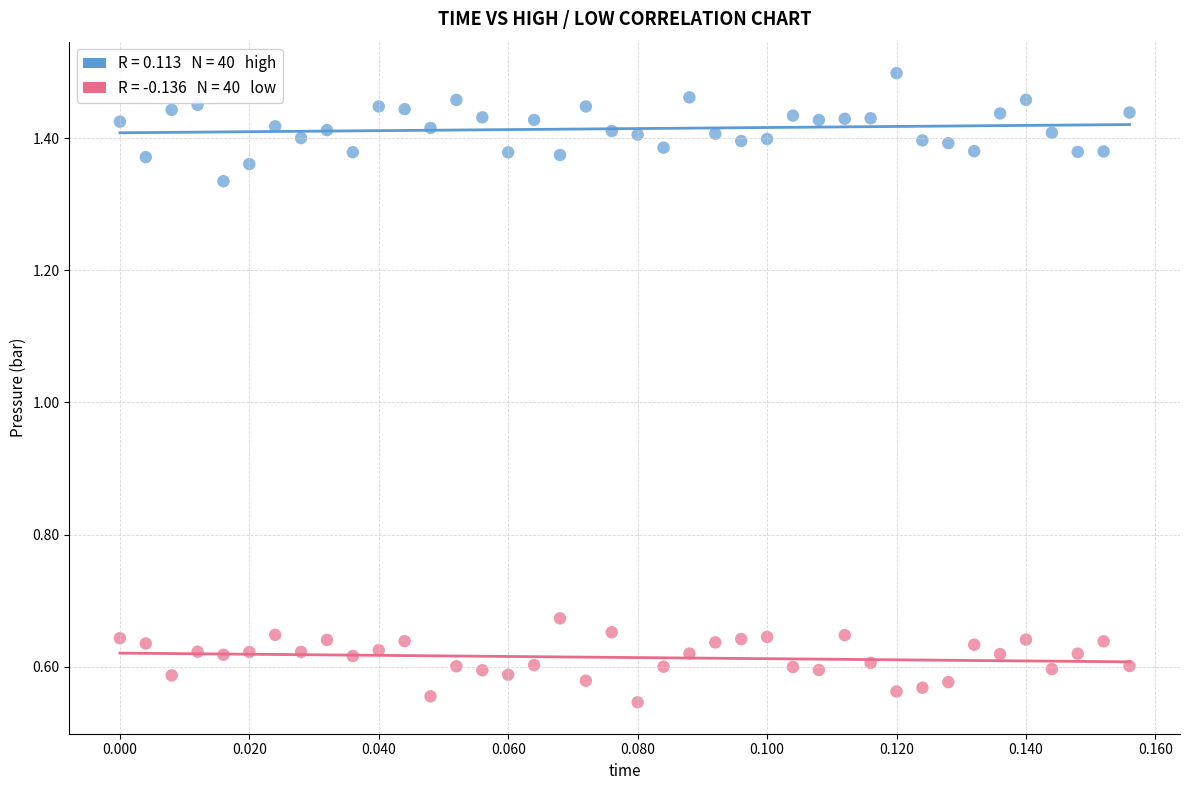

How many data points are displayed?

80